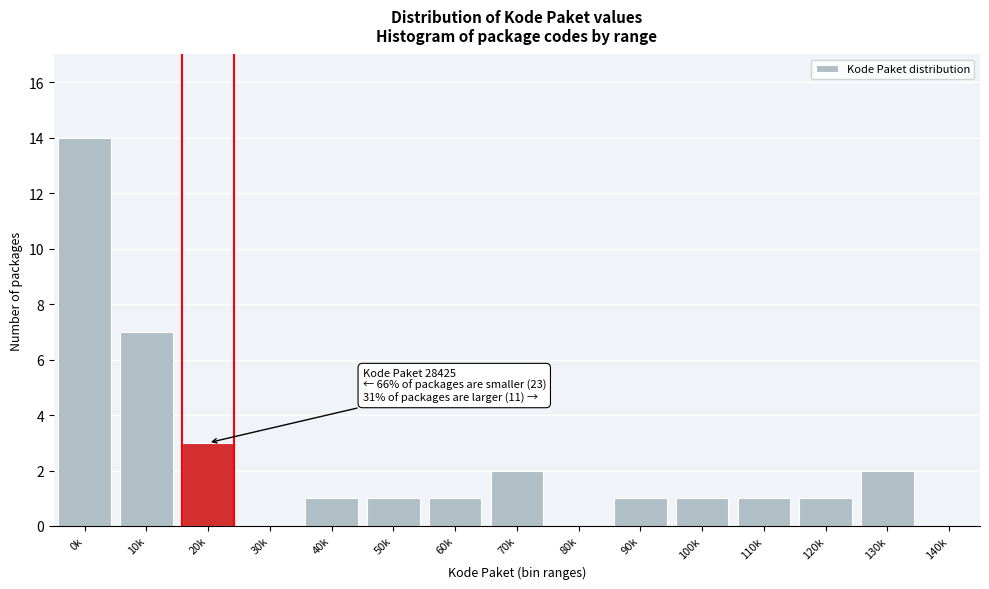

Reading left to right, what are all the values shown in this chart?

0k=14	10k=7	20k=3	30k=0	40k=1	50k=1	60k=1	70k=2	80k=0	90k=1	100k=1	110k=1	120k=1	130k=2	140k=0